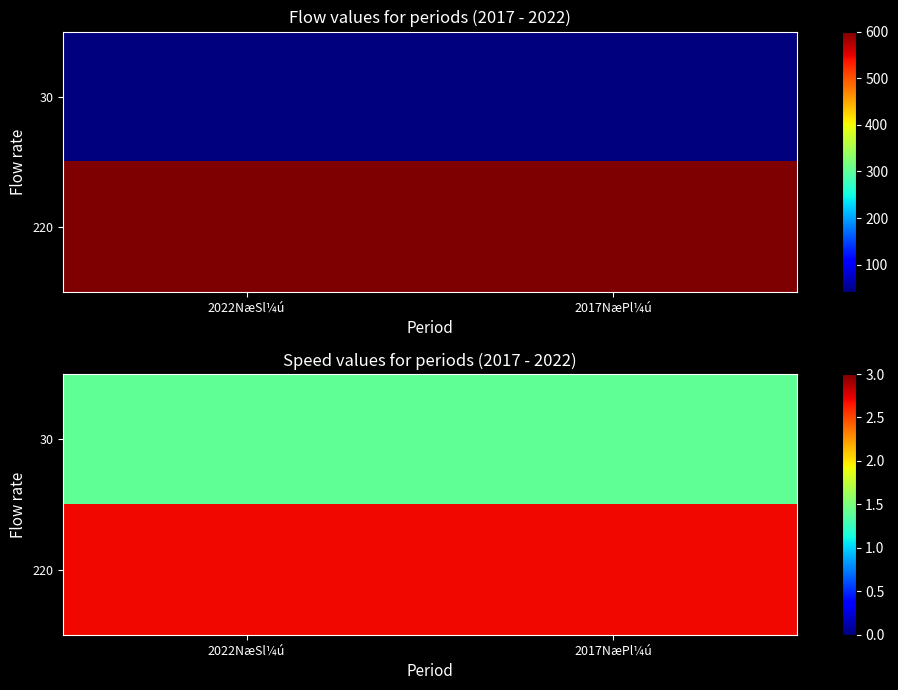

How many series are shown in this chart?

2